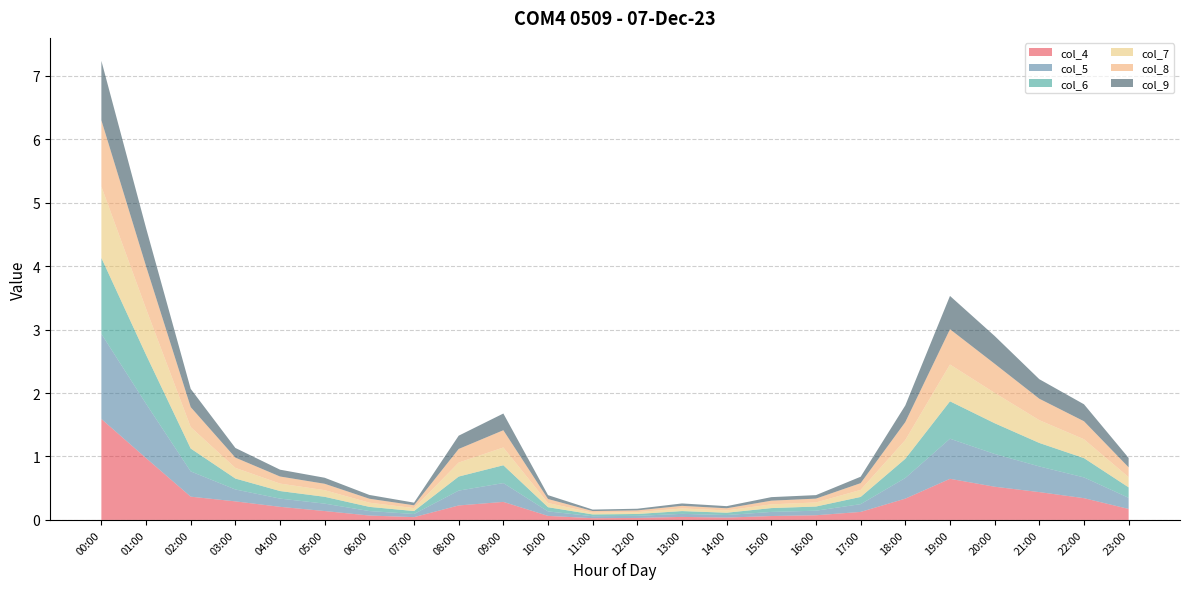

Reading left to right, what are all the values shown in this chart?

col_4: 1.6	1.0	0.4	0.3	0.2	0.1	0.1	0.0	0.2	0.3	0.1	0.0	0.0	0.0	0.0	0.1	0.1	0.1	0.3	0.6	0.5	0.4	0.3	0.2
col_5: 1.3	0.9	0.4	0.2	0.1	0.1	0.1	0.0	0.2	0.3	0.1	0.0	0.0	0.0	0.0	0.1	0.1	0.1	0.3	0.6	0.5	0.4	0.3	0.2
col_6: 1.2	0.8	0.4	0.2	0.1	0.1	0.1	0.0	0.2	0.3	0.1	0.0	0.0	0.0	0.0	0.1	0.1	0.1	0.3	0.6	0.5	0.4	0.3	0.2
col_7: 1.1	0.7	0.3	0.2	0.1	0.1	0.1	0.0	0.2	0.3	0.1	0.0	0.0	0.0	0.0	0.1	0.1	0.1	0.3	0.6	0.5	0.4	0.3	0.2
col_8: 1.0	0.7	0.3	0.2	0.1	0.1	0.1	0.0	0.2	0.3	0.1	0.0	0.0	0.0	0.0	0.1	0.1	0.1	0.3	0.6	0.5	0.3	0.3	0.2
col_9: 0.9	0.6	0.3	0.2	0.1	0.1	0.1	0.0	0.2	0.3	0.1	0.0	0.0	0.0	0.0	0.1	0.1	0.1	0.3	0.5	0.4	0.3	0.3	0.1